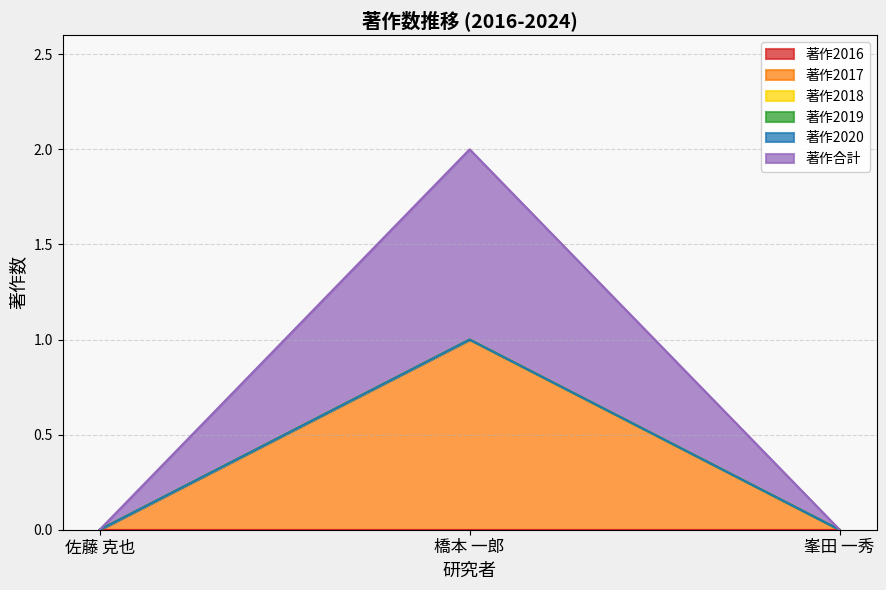

Rank the categories by 著作2017 value from lowest to highest.

佐藤 克也, 峯田 一秀, 橋本 一郎